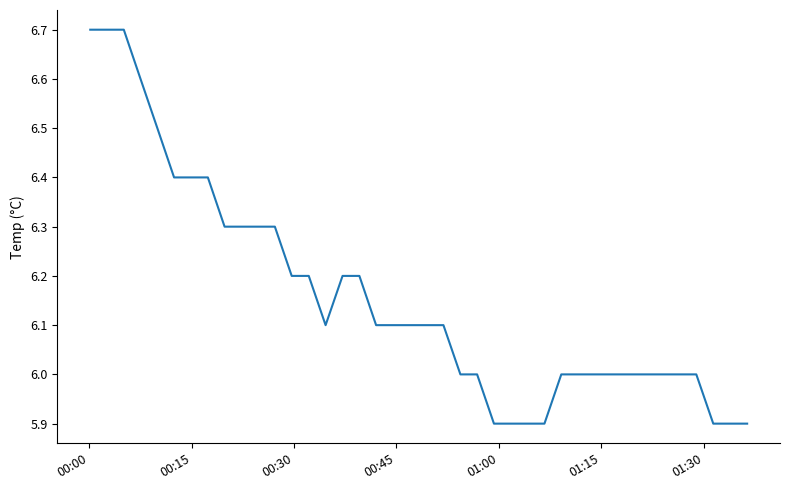

What is the smallest value displayed?

5.9